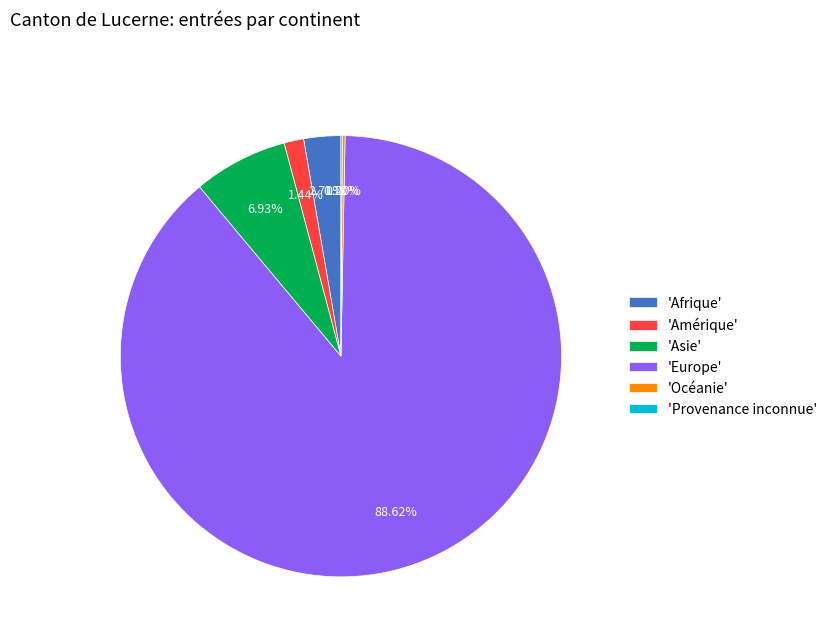

Between 'Amérique' and 'Asie', which is larger?

'Asie'